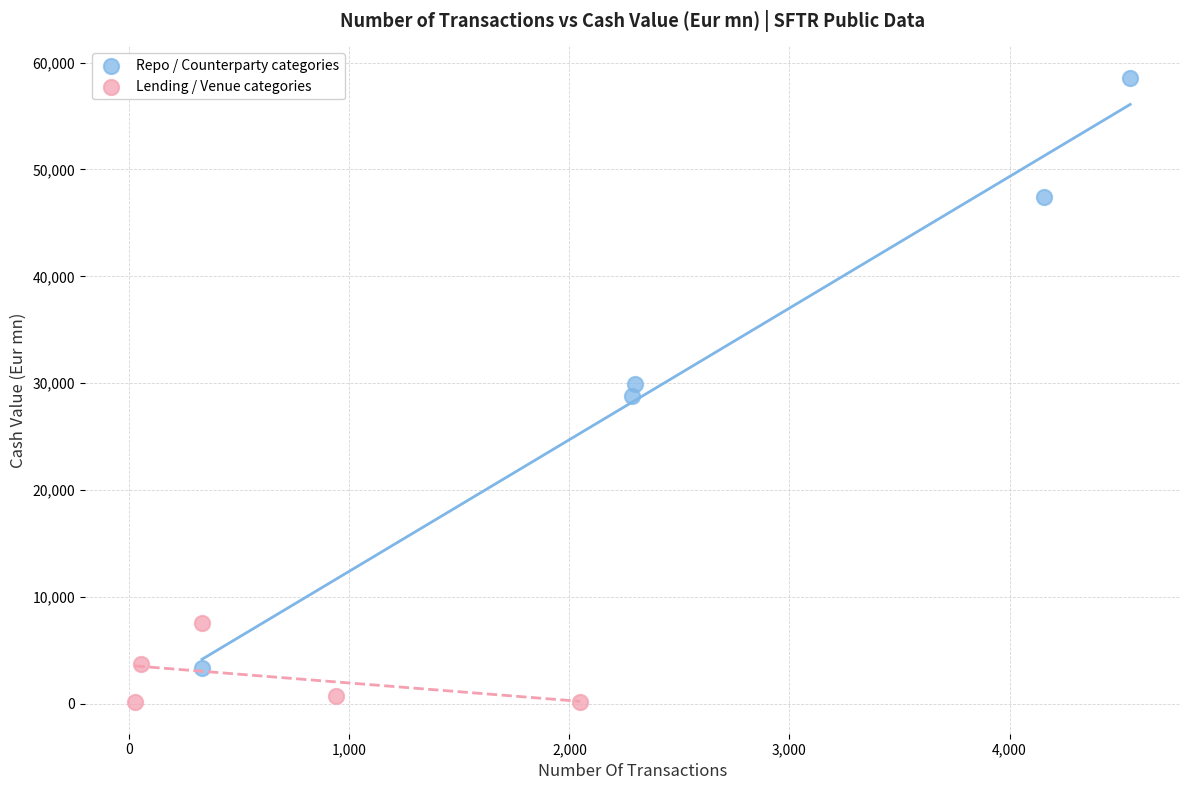

Which series contains the lowest Y value?

Lending / Venue categories